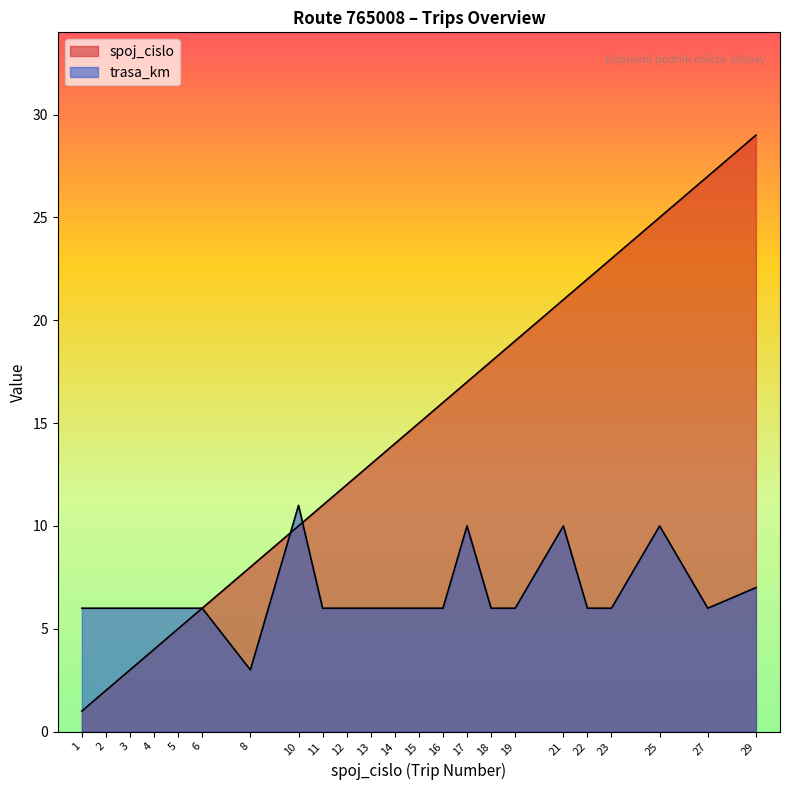

Which category has the lowest value in the trasa_km series?

8